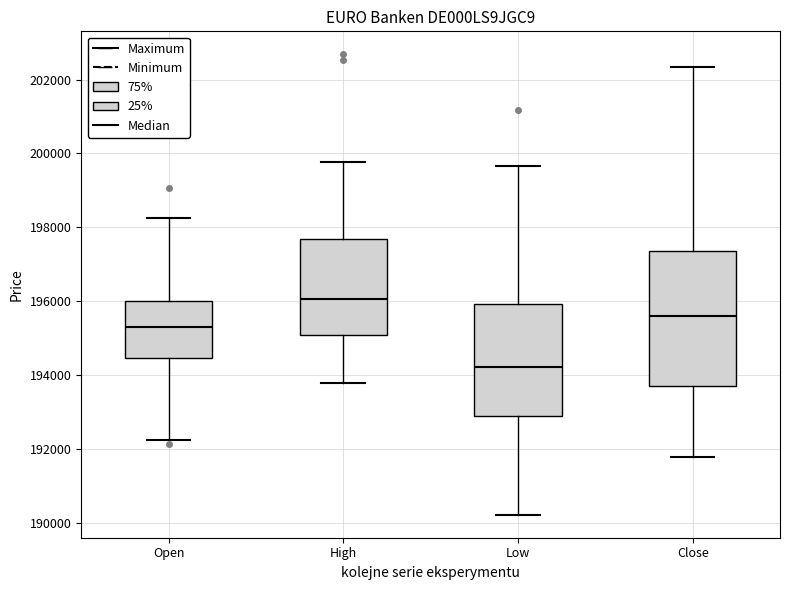

Reading left to right, read every box against the y-axis: the position of its median line, the range the box covers, and the ends of its whiskers. The values are not printed on the chart, so give them approximately, as read against the axis.

Open: median 195400, box 194400 to 196000, whiskers 192200 to 198200
High: median 196000, box 195000 to 197600, whiskers 193800 to 199800
Low: median 194200, box 193000 to 196000, whiskers 190200 to 199600
Close: median 195600, box 193600 to 197400, whiskers 191800 to 202400